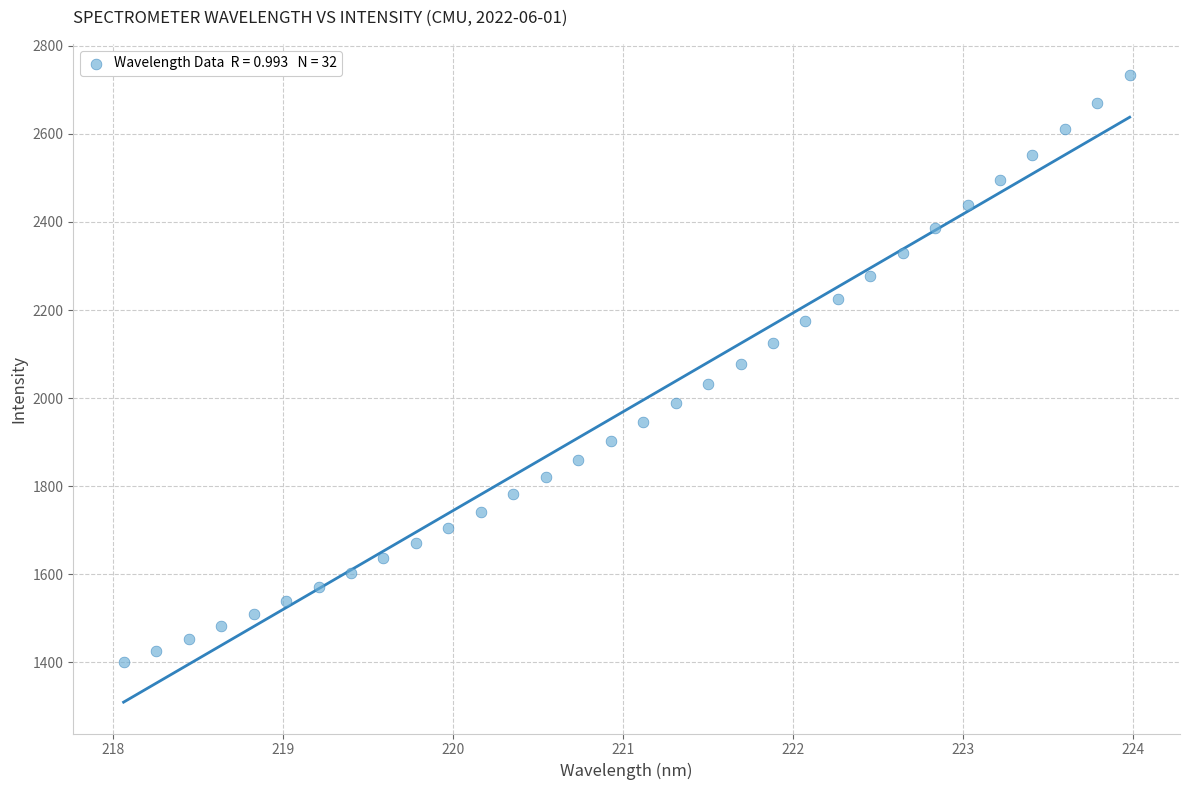

What is the range of X values (max minus min)?

5.9